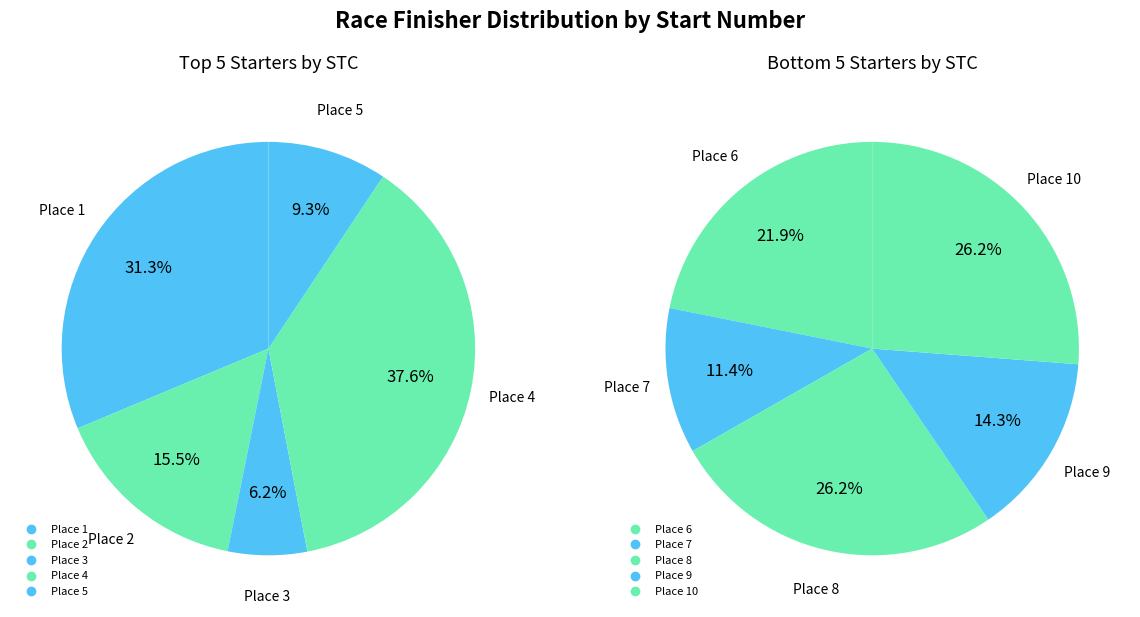

What is the ratio of the value at 1 to the value at 4?

0.8